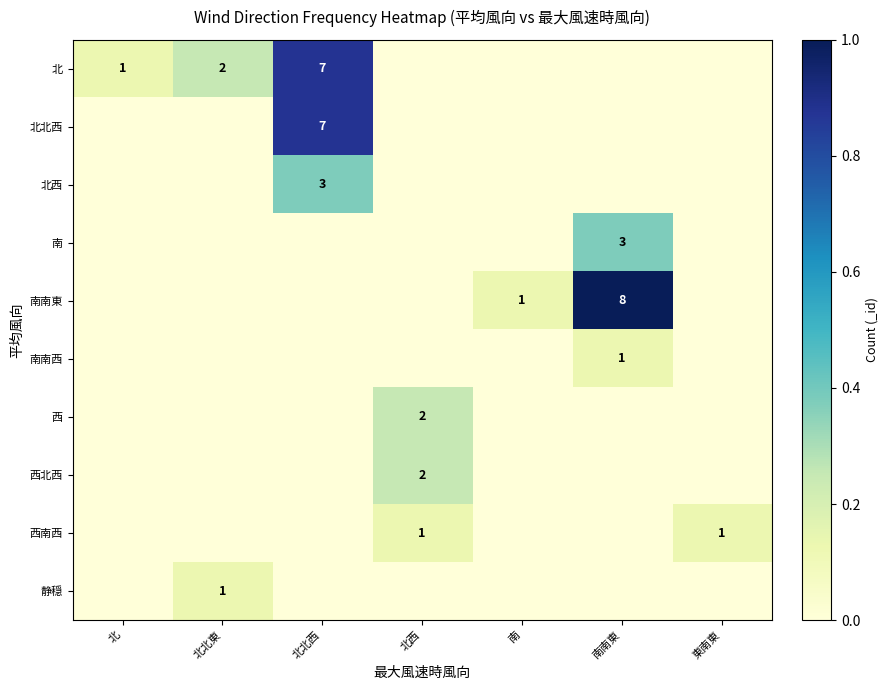

The 北北西 series shows 7 at 北北西. True or false?

True